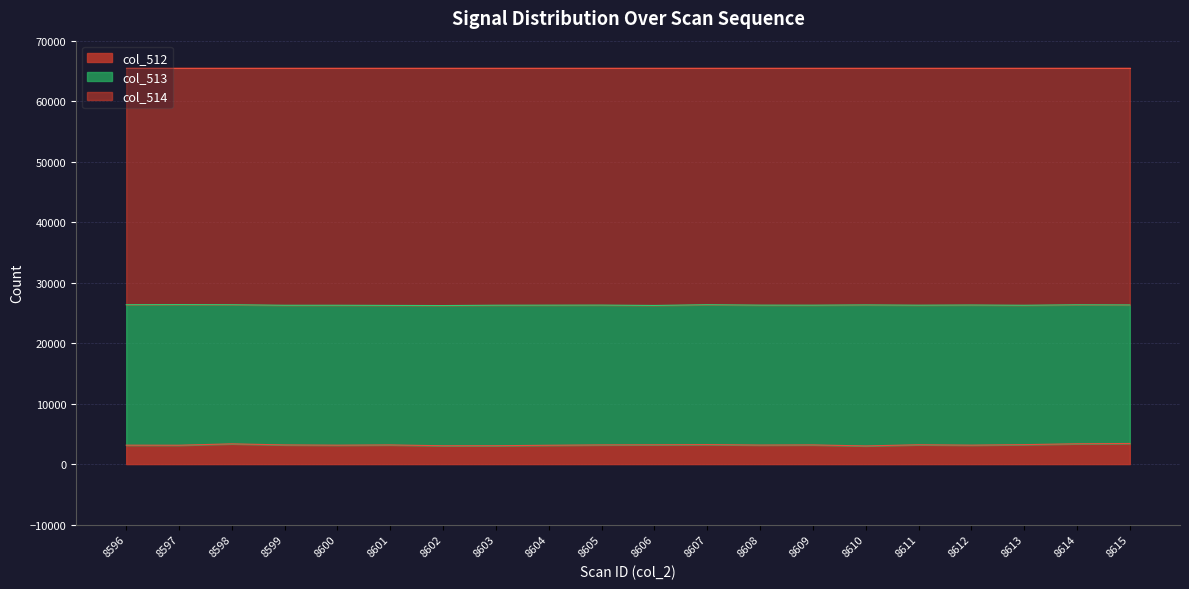

At which label does col_512 first exceed 3169?

8598